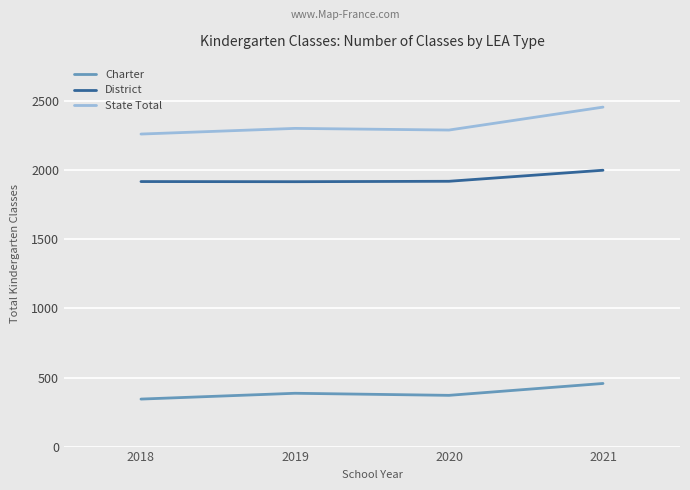

Which series has the largest total across all categories?

State Total